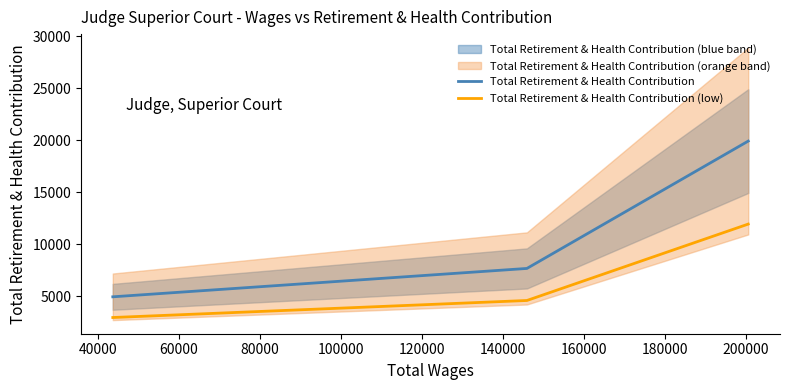

What is the minimum value for Total Retirement & Health Contribution?

4970.0